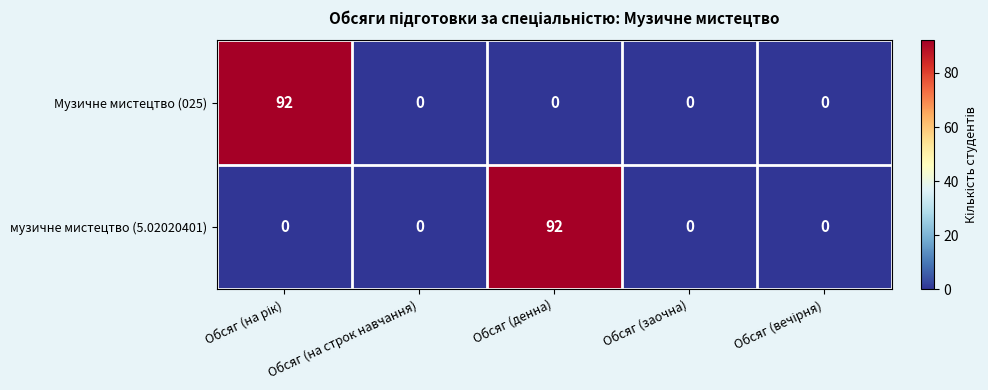

Is it true that Музичне мистецтво (025) equals 36 at Обсяг (заочна)?

False